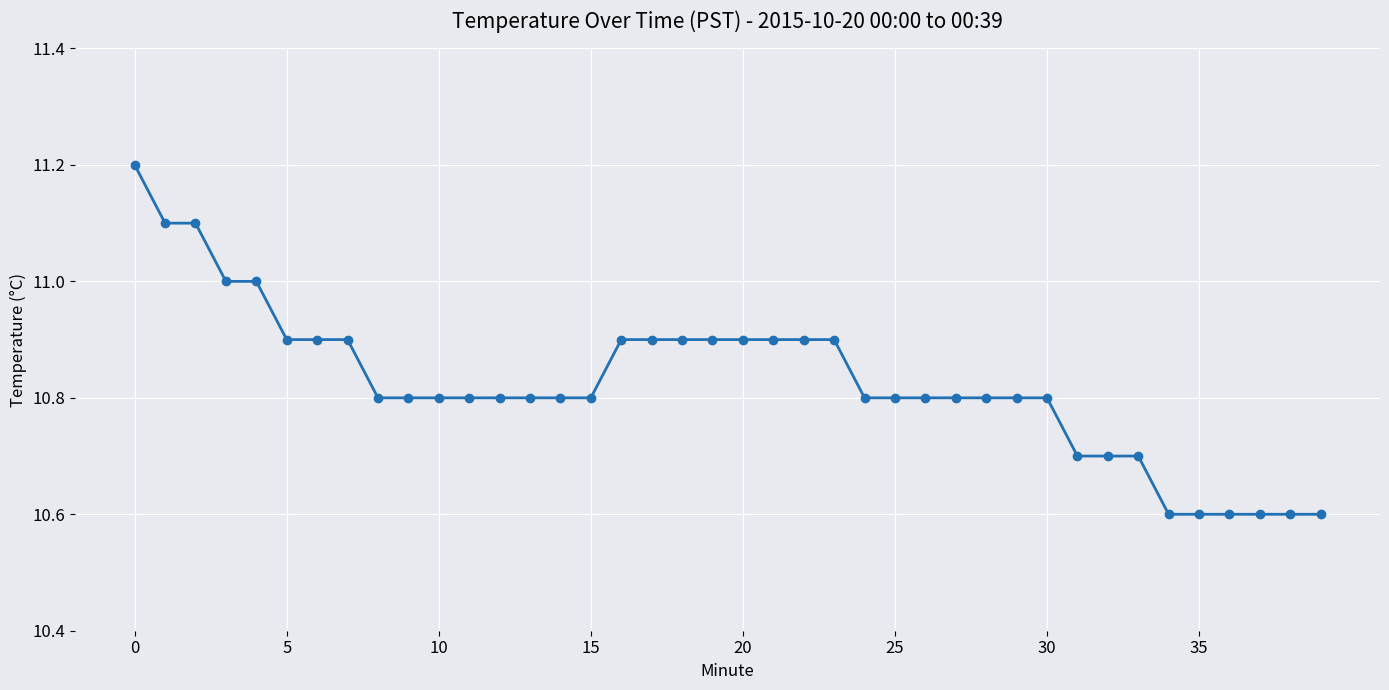

How many categories are shown in the chart?

40